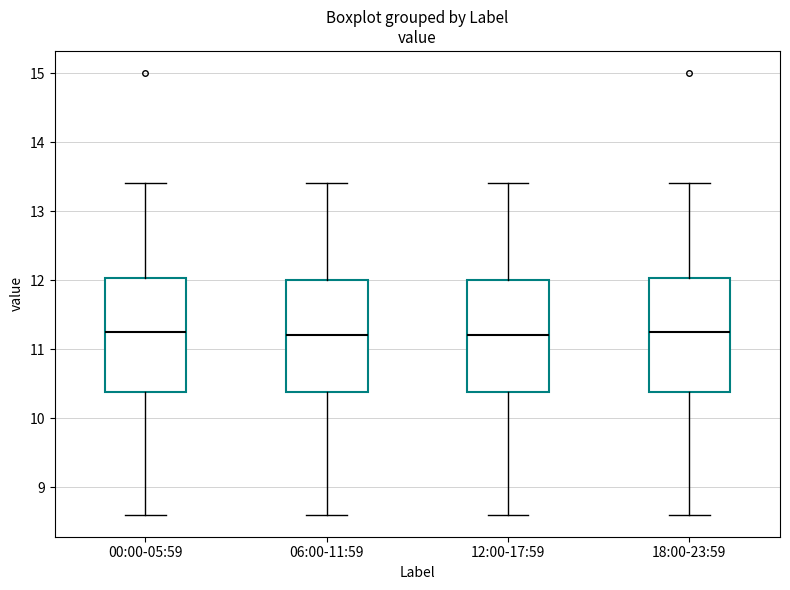

Reading left to right, read every box against the y-axis: the position of its median line, the range the box covers, and the ends of its whiskers. The values are not printed on the chart, so give them approximately, as read against the axis.

00:00-05:59: median 11.3, box 10.4 to 12.0, whiskers 8.6 to 13.4
06:00-11:59: median 11.2, box 10.4 to 12.0, whiskers 8.6 to 13.4
12:00-17:59: median 11.2, box 10.4 to 12.0, whiskers 8.6 to 13.4
18:00-23:59: median 11.3, box 10.4 to 12.0, whiskers 8.6 to 13.4